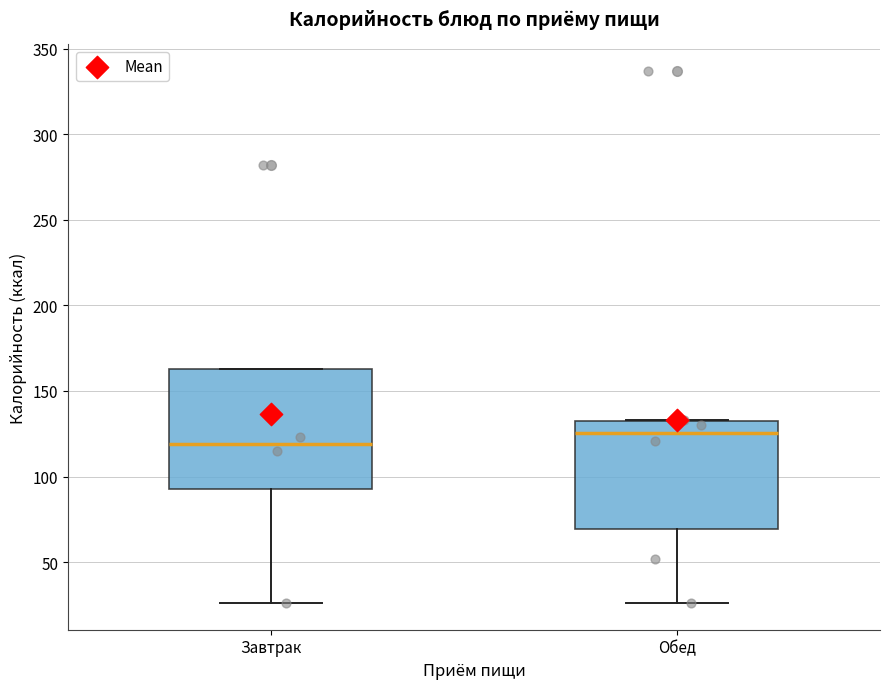

Which box's median line is the lowest?

Завтрак